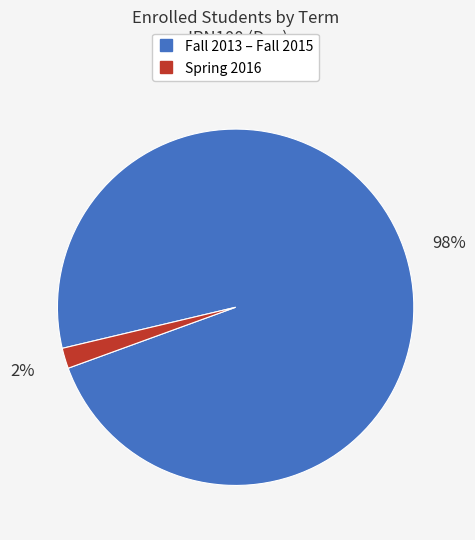

To the nearest percent, what is the average slice percentage?

50%